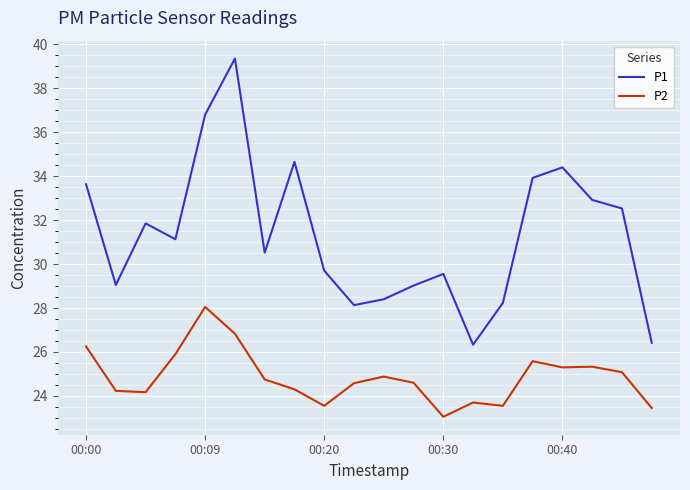

What is the maximum value shown in the chart?

39.4